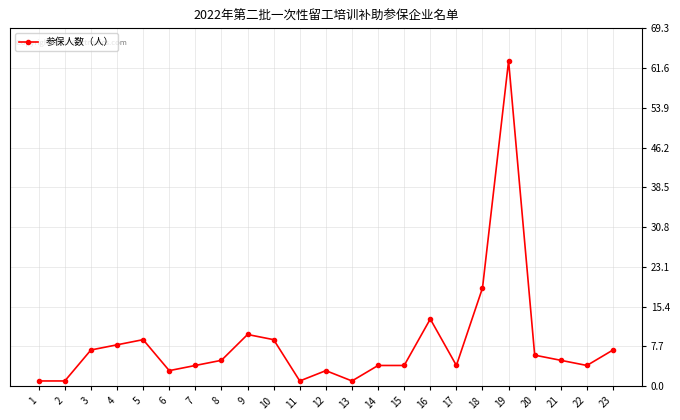

What is the value of the 5th point from the left?

9